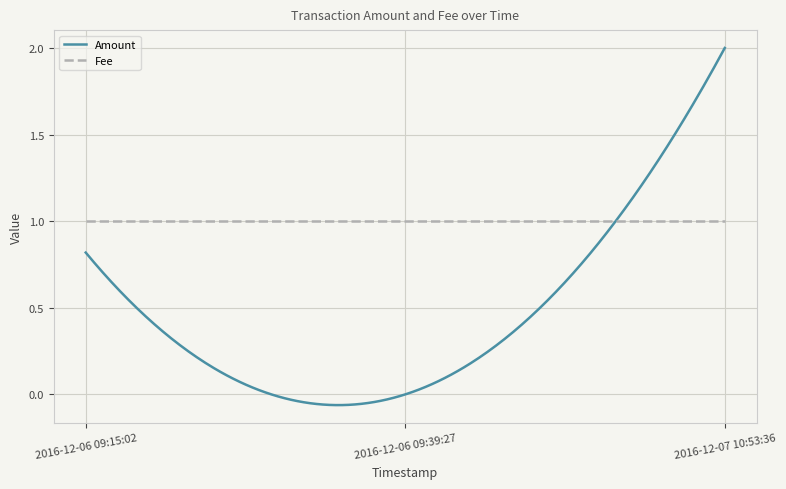

Which series has the widest spread of values?

Amount